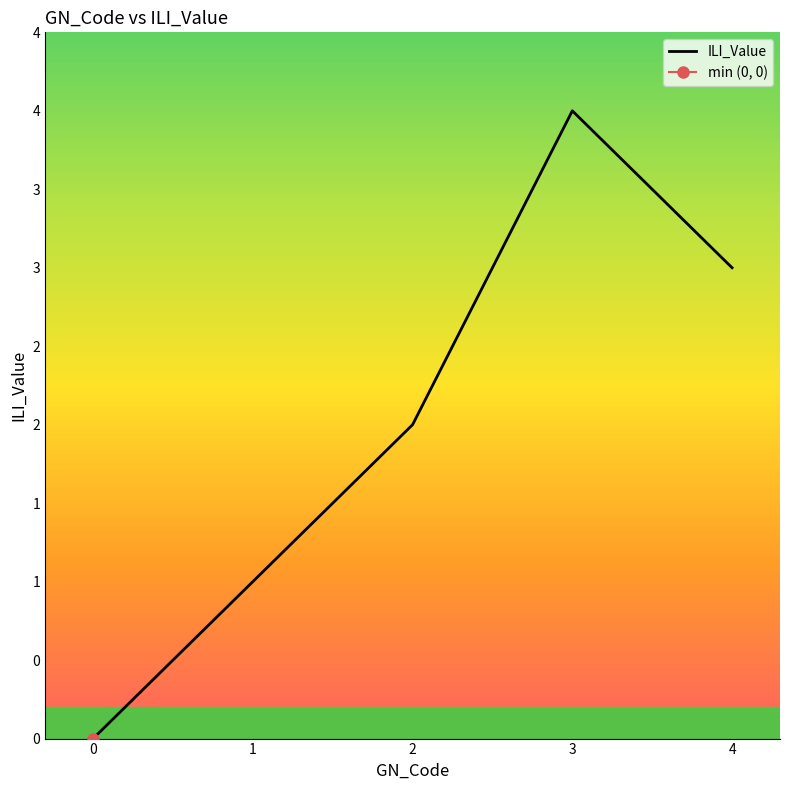

Count the values in the range 1 to 3.

3